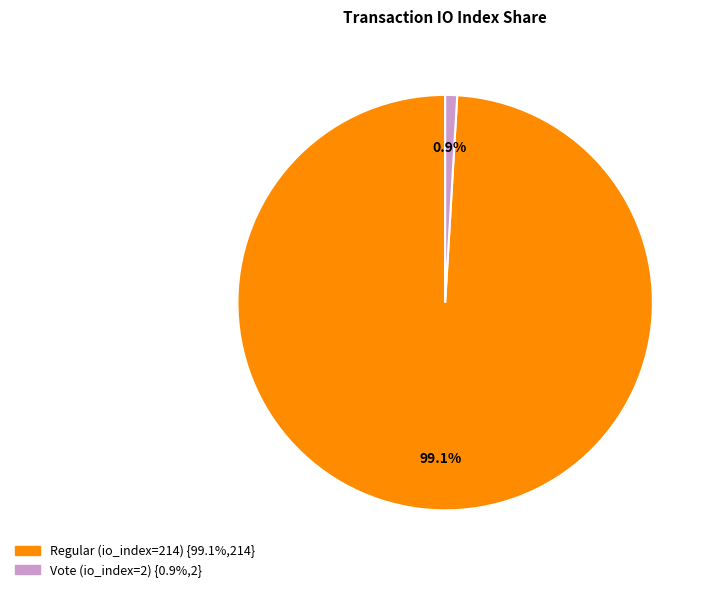

The Vote (io_index=2) slice represents 1% of the pie. True or false?

True